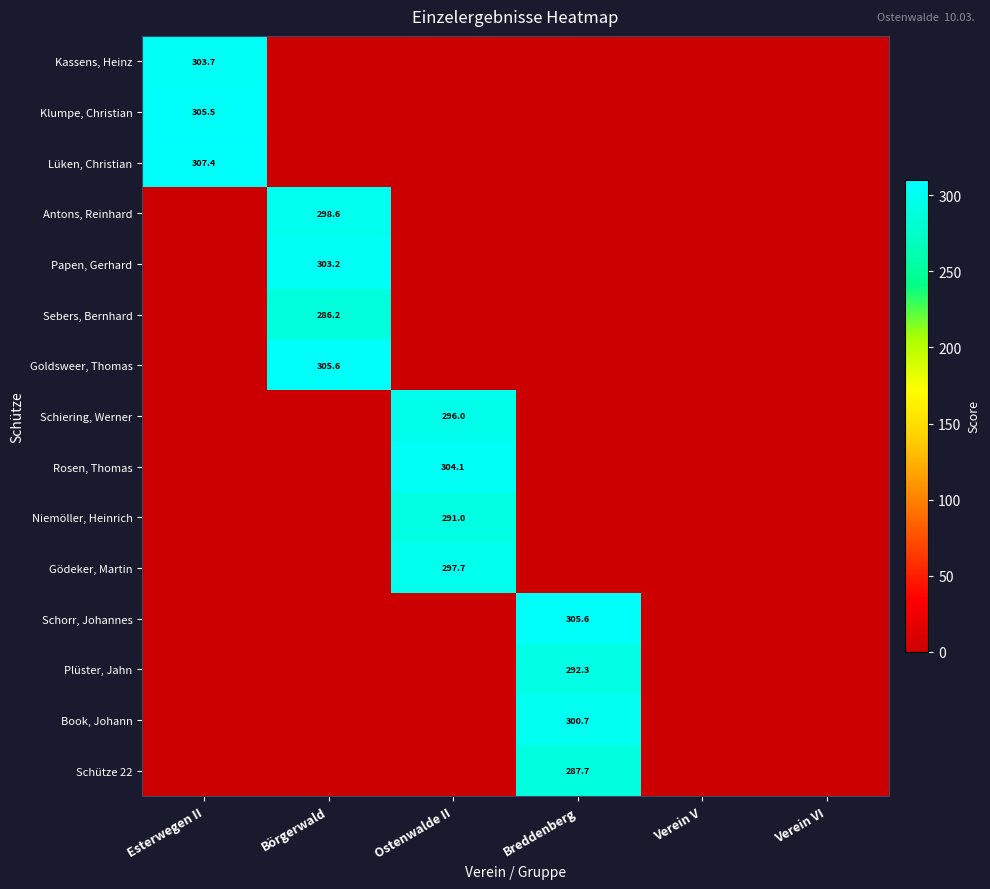

True or false: Sebers, Bernhard has a value of 286.2 at Börgerwald.

True